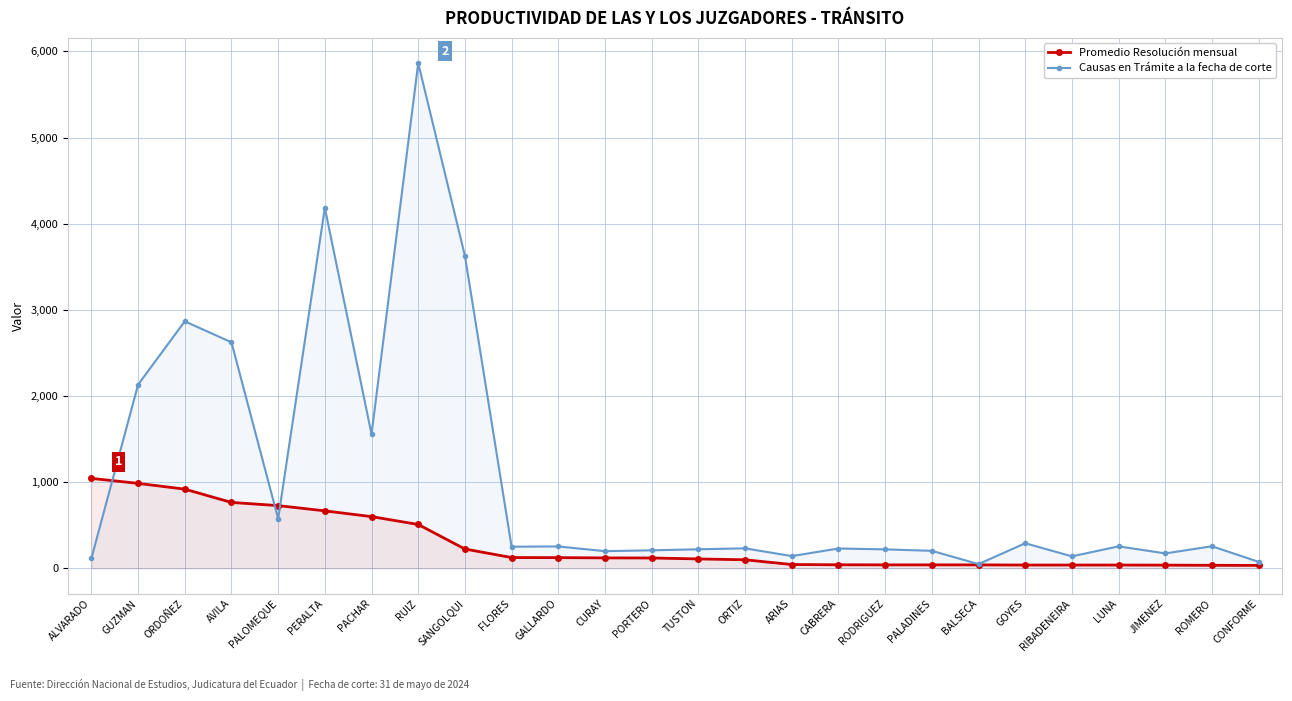

How many lines are shown in the chart?

2